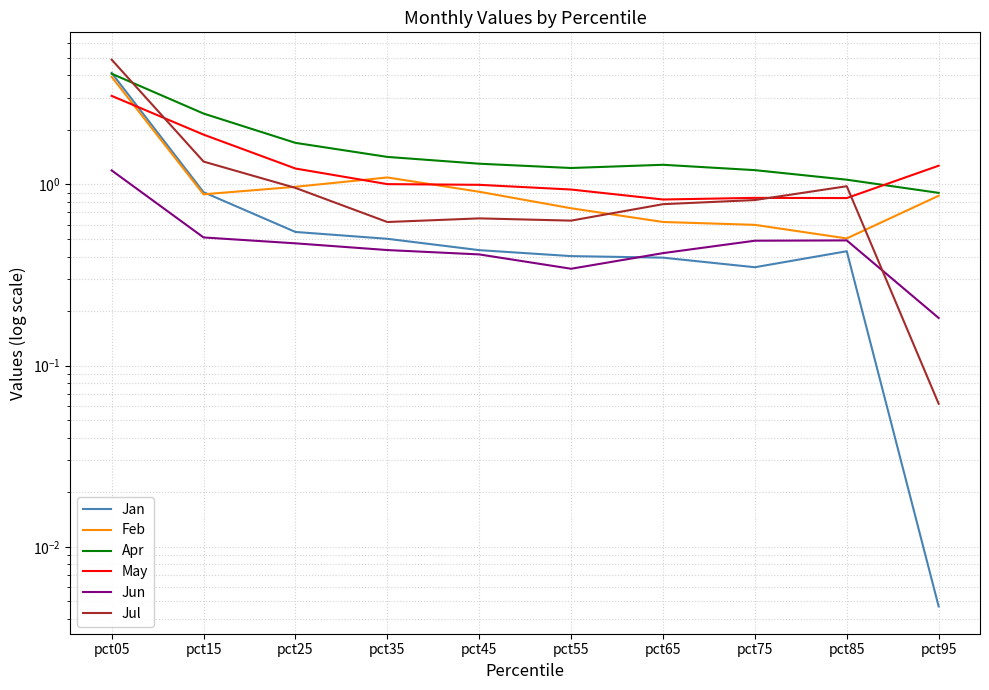

What is the value of the Jan point at the 1st from the left?

4.1